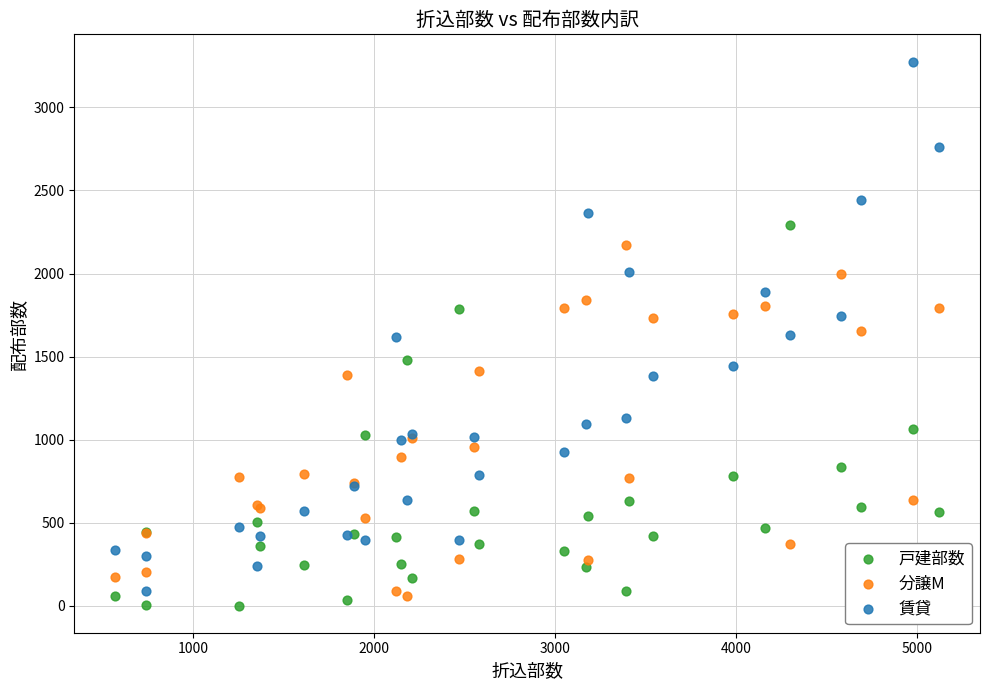

What is the X range (max minus min) for the scatter plot?

4550